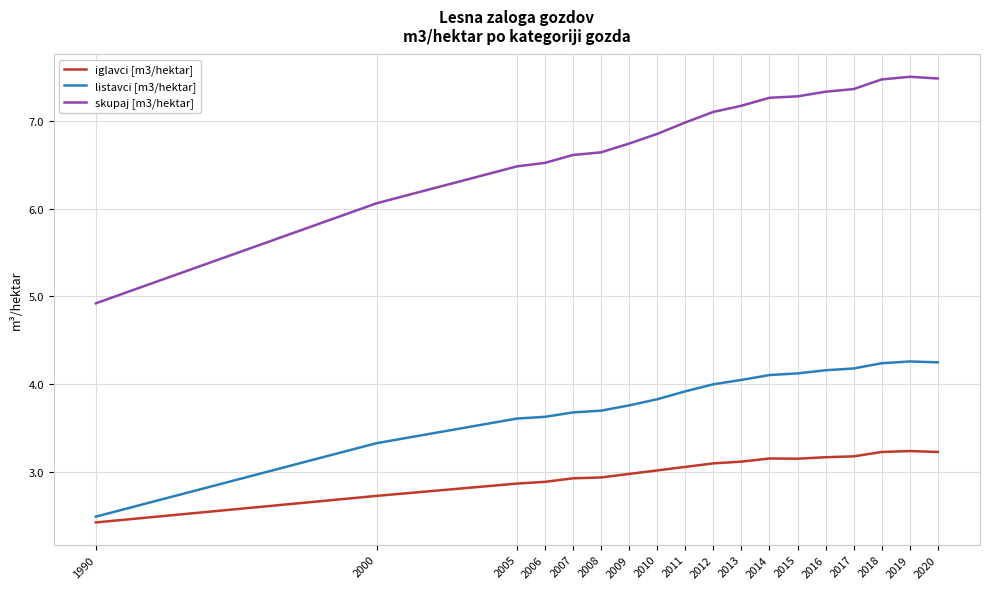

Is the value of iglavci [m3/hektar] at 2007 greater than the value of listavci [m3/hektar] at 2009?

No